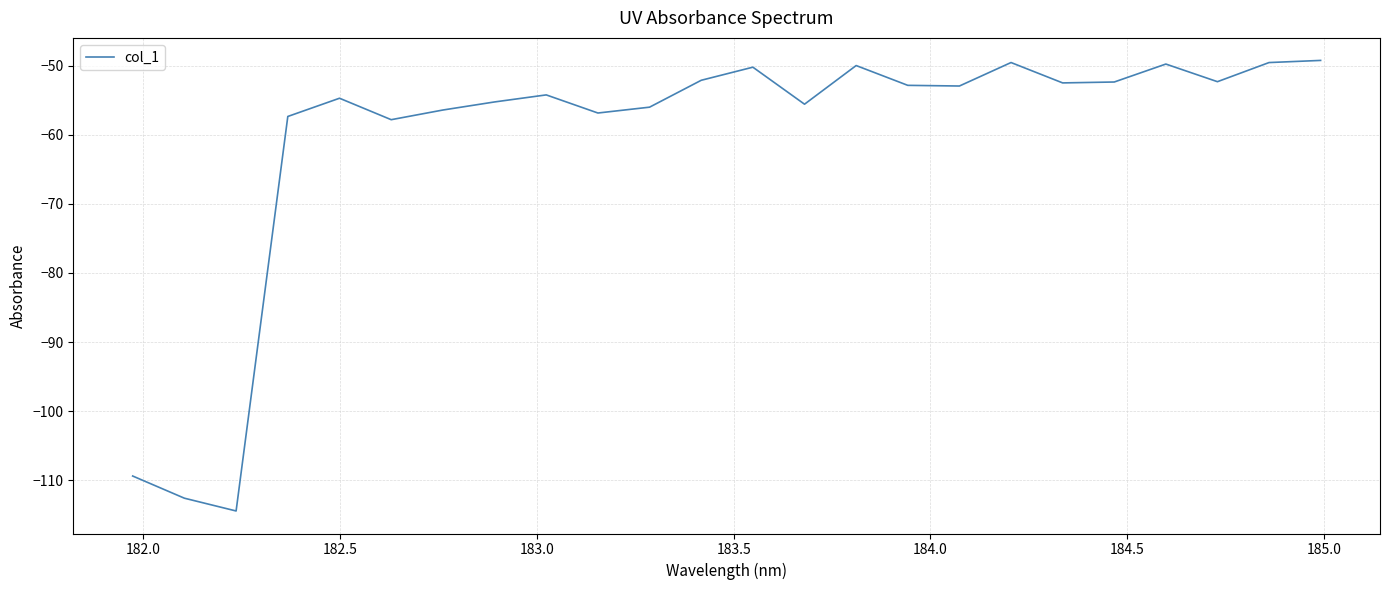

What is the smallest value displayed?

-114.5